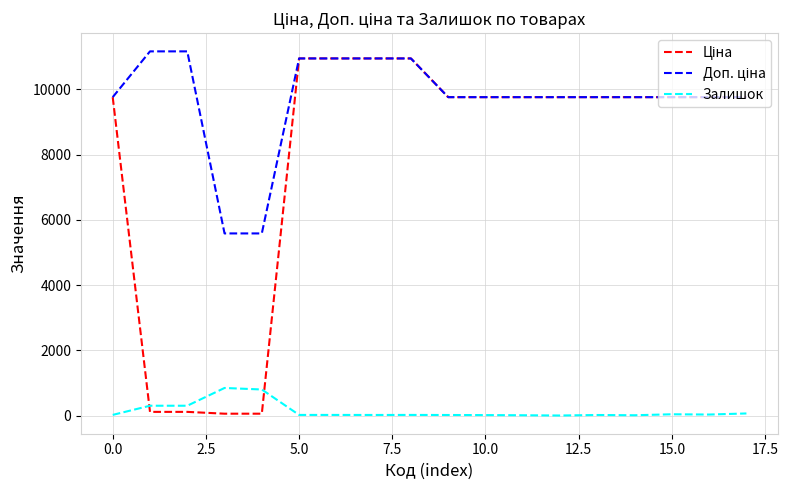

How many lines are shown in the chart?

3